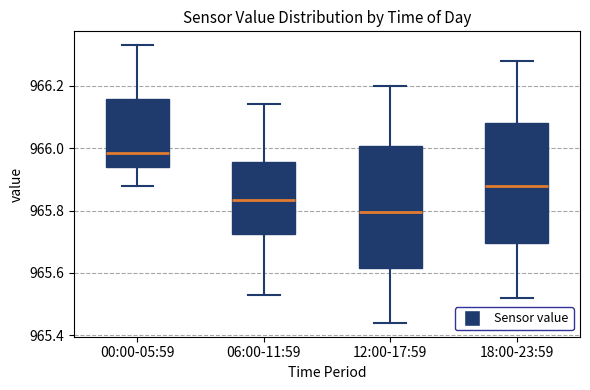

Which box's median line is the lowest?

12:00-17:59